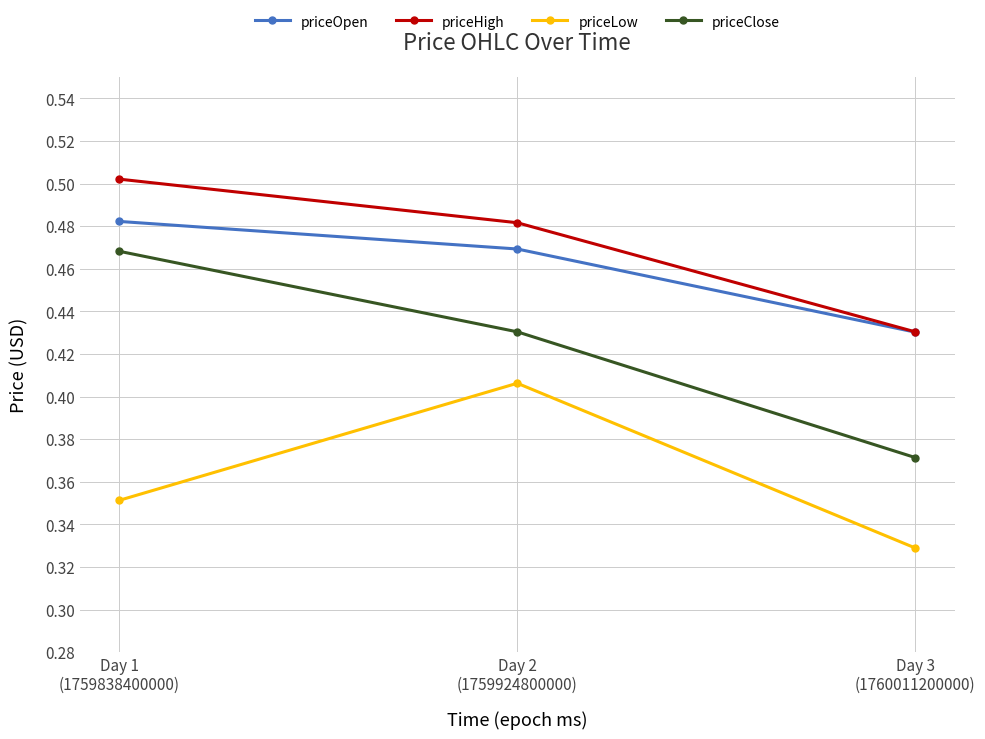

Count the priceHigh values in the range 0 to 1.

3